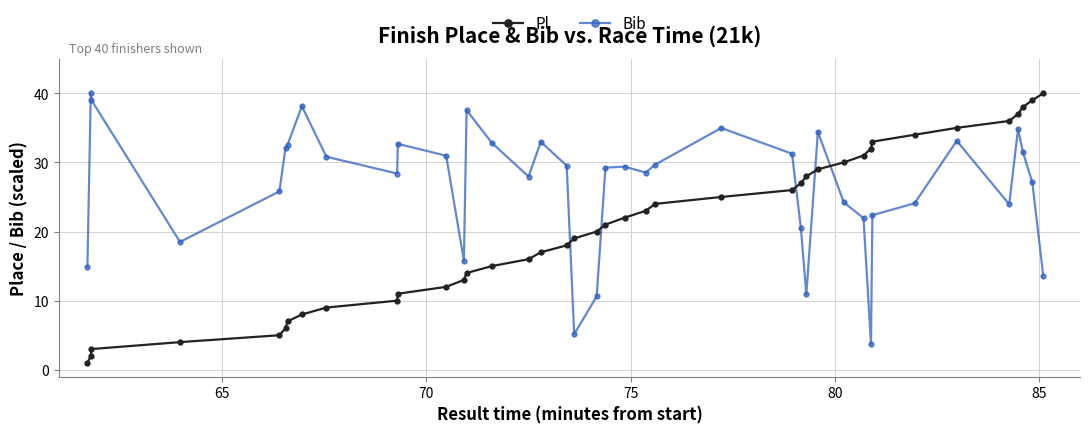

What is the lowest value of the Pl series?

1.0